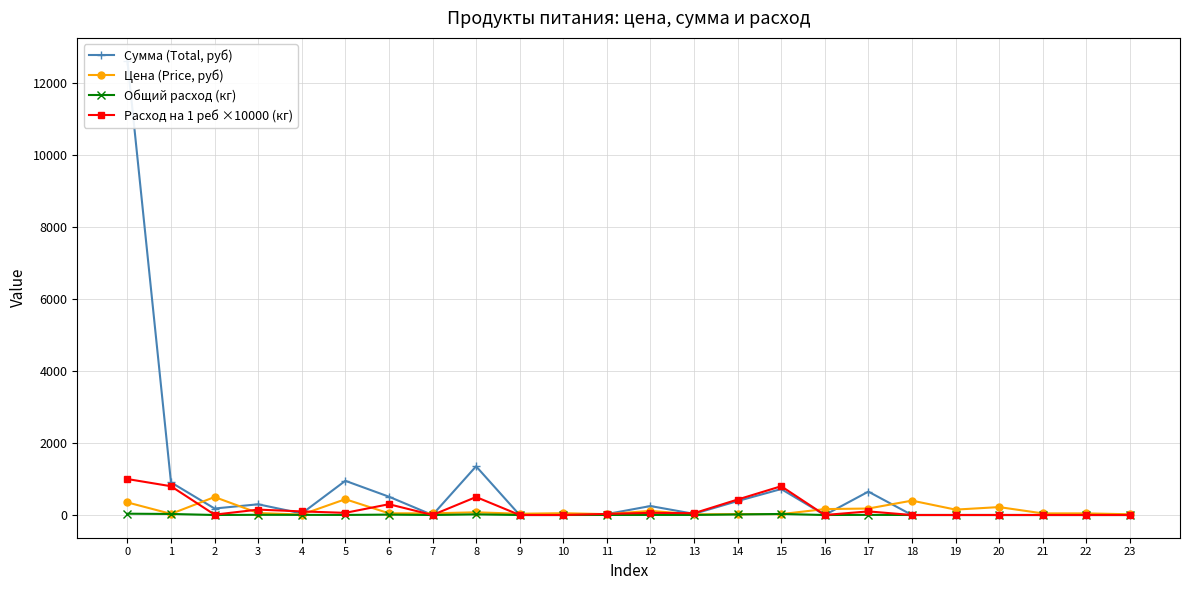

At how many categories does at least one series exceed 12486?

1